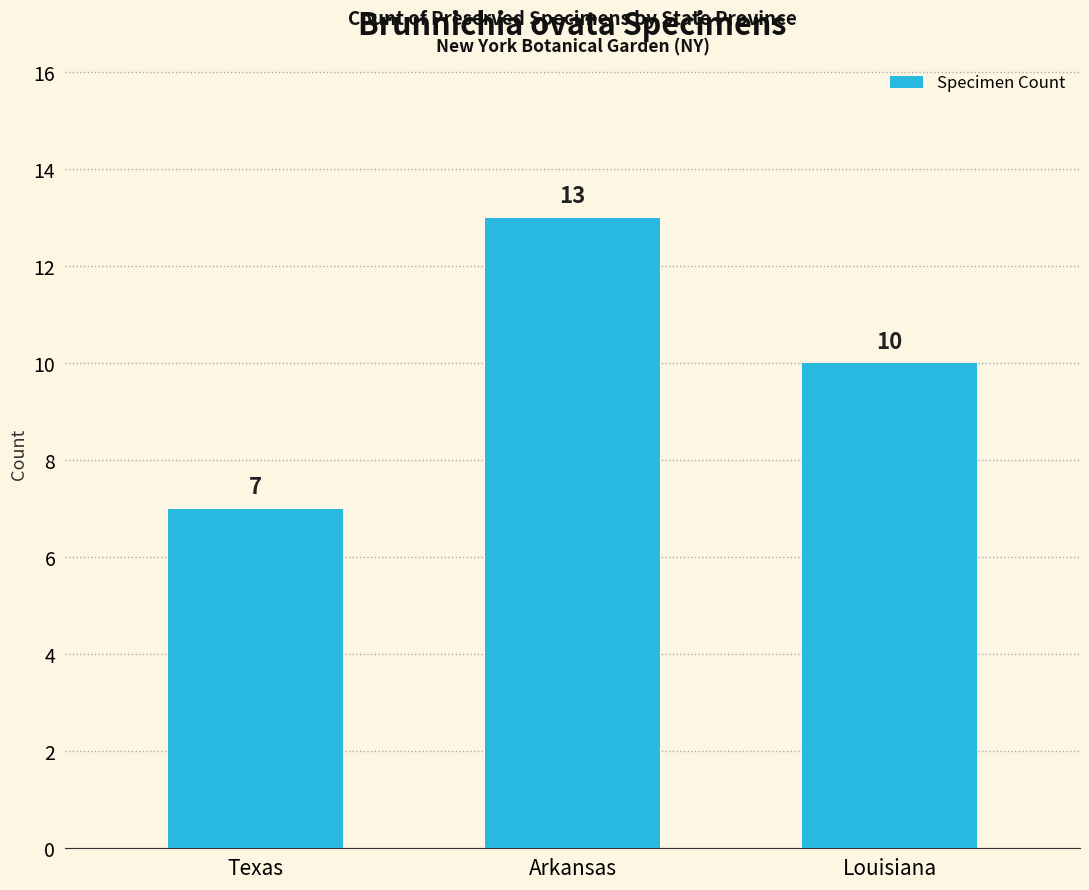

What is the average value?

10